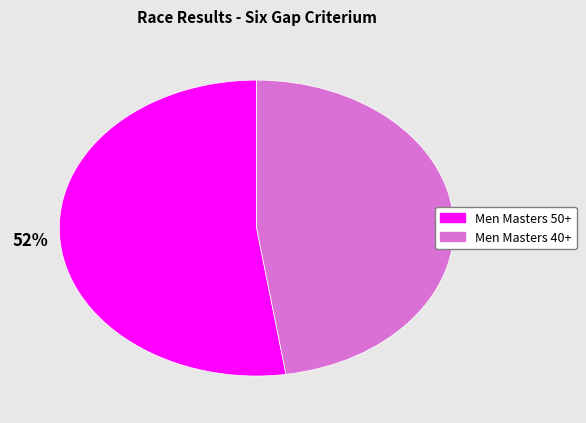

What percentage is the Men Masters 40+ slice, to the nearest percent?

48%